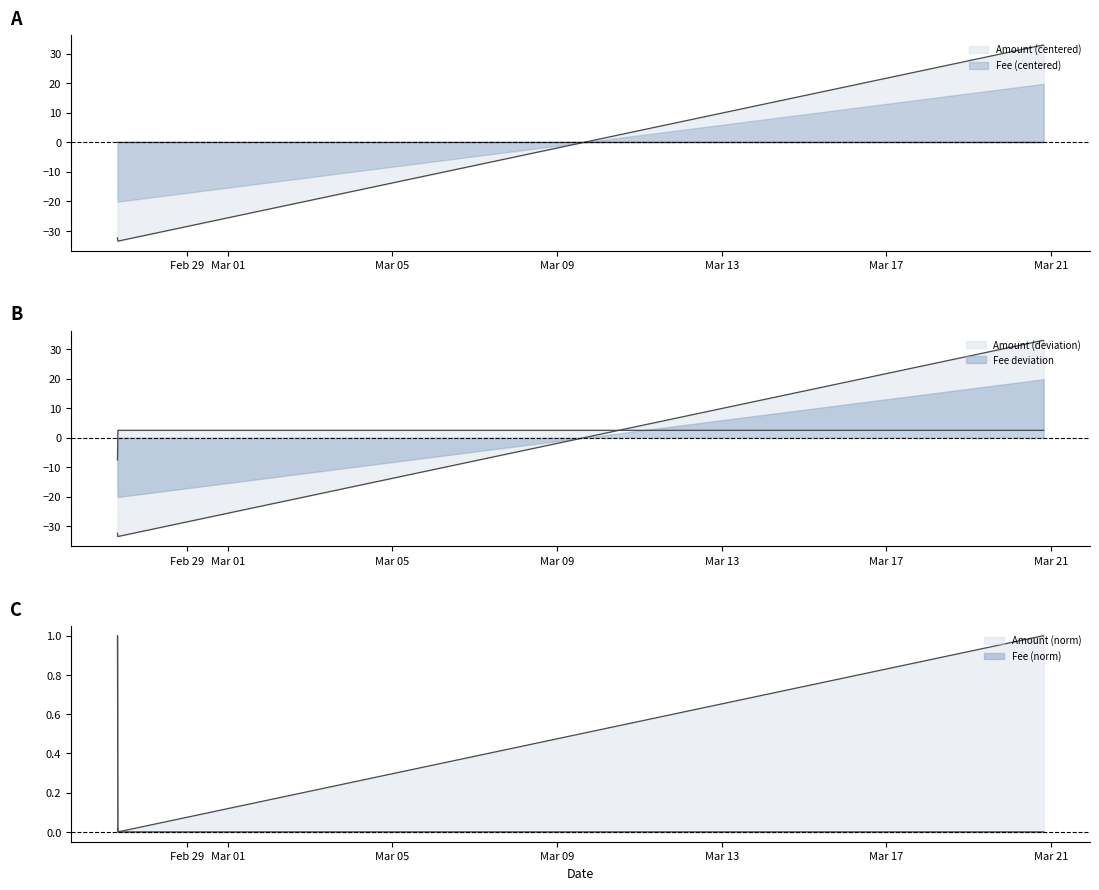

What is the difference between the highest and lowest values at 2024-02-27 07:39:00?

32.4